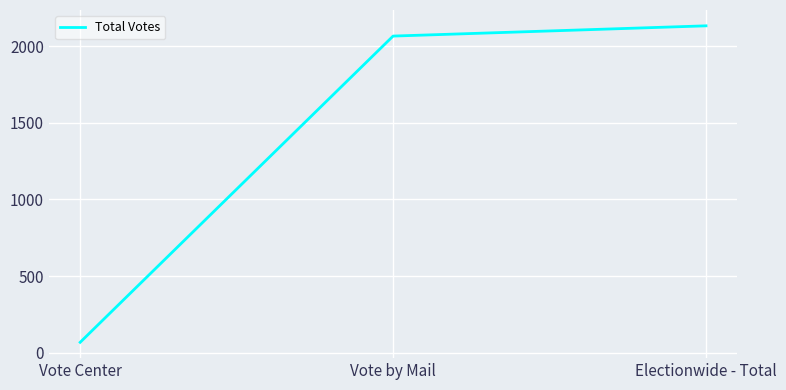

What position from the right is Electionwide - Total?

1